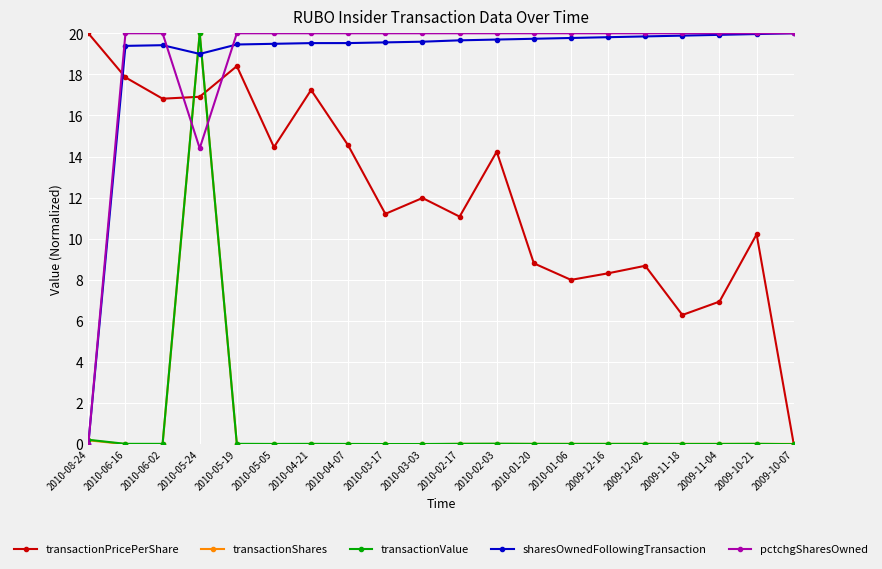

At which category is the sum across all series the highest?

2010-05-24